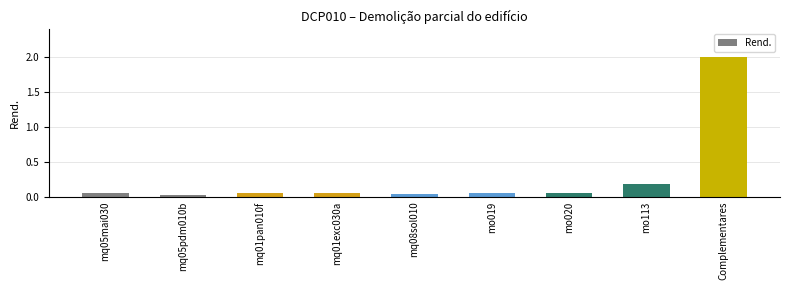

Does the chart contain stacked bars?

No